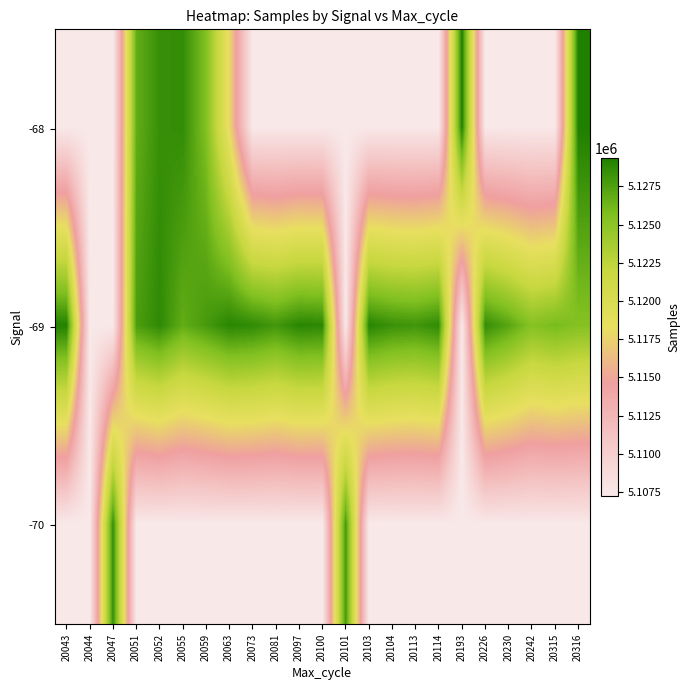

At 20063, list the series in order from largest to smallest.

-69, -68, -70